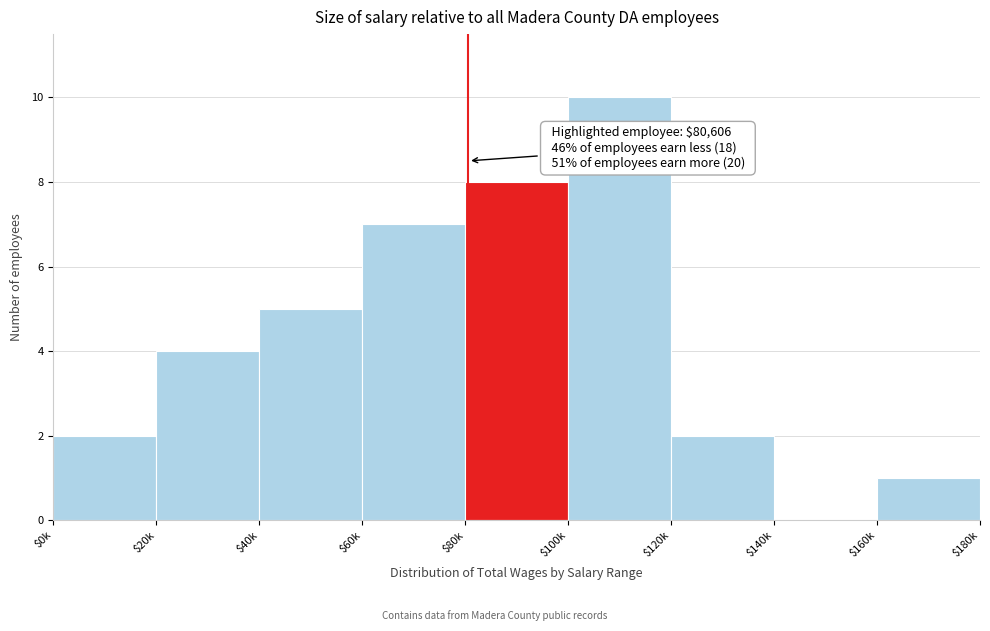

Which category has the highest value across all series?

$100k